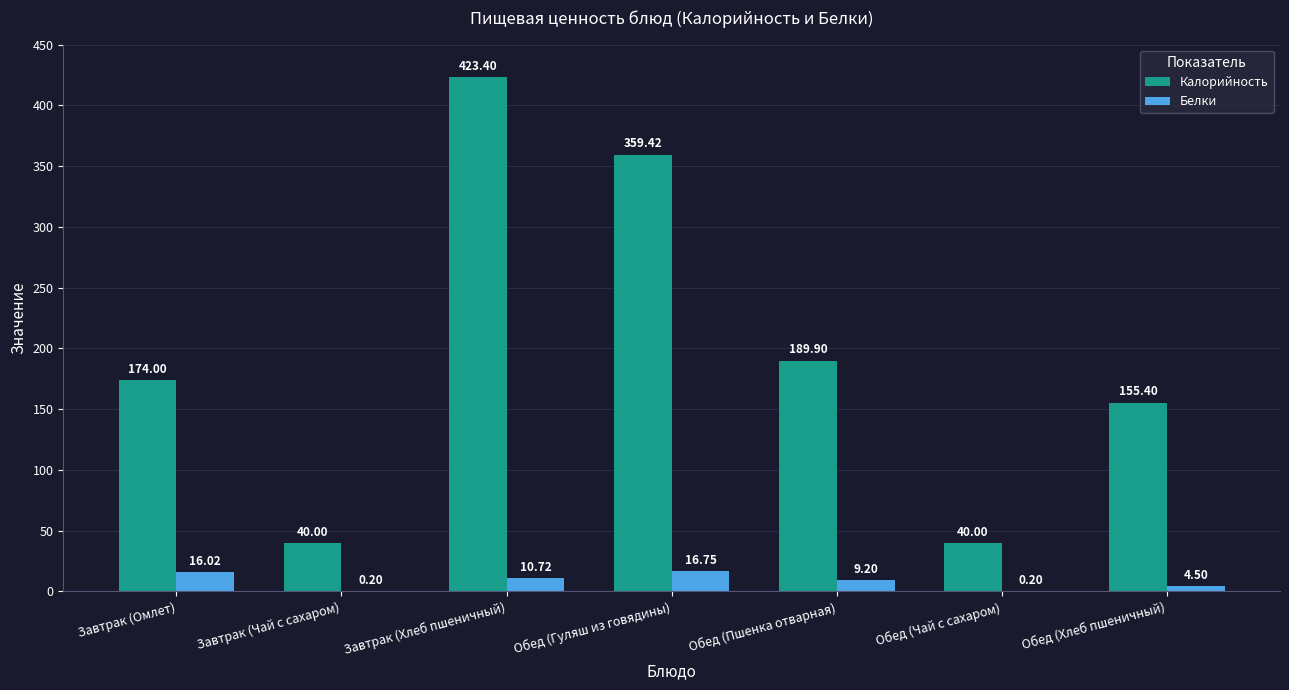

What is the sum of all Белки values?

57.6